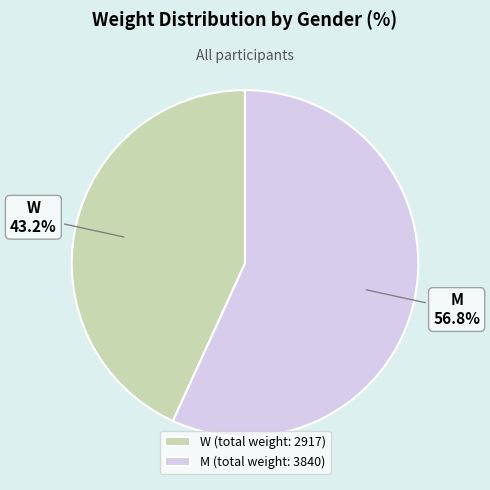

What portion of the pie excludes M (total weight: 3840)?

43.2%